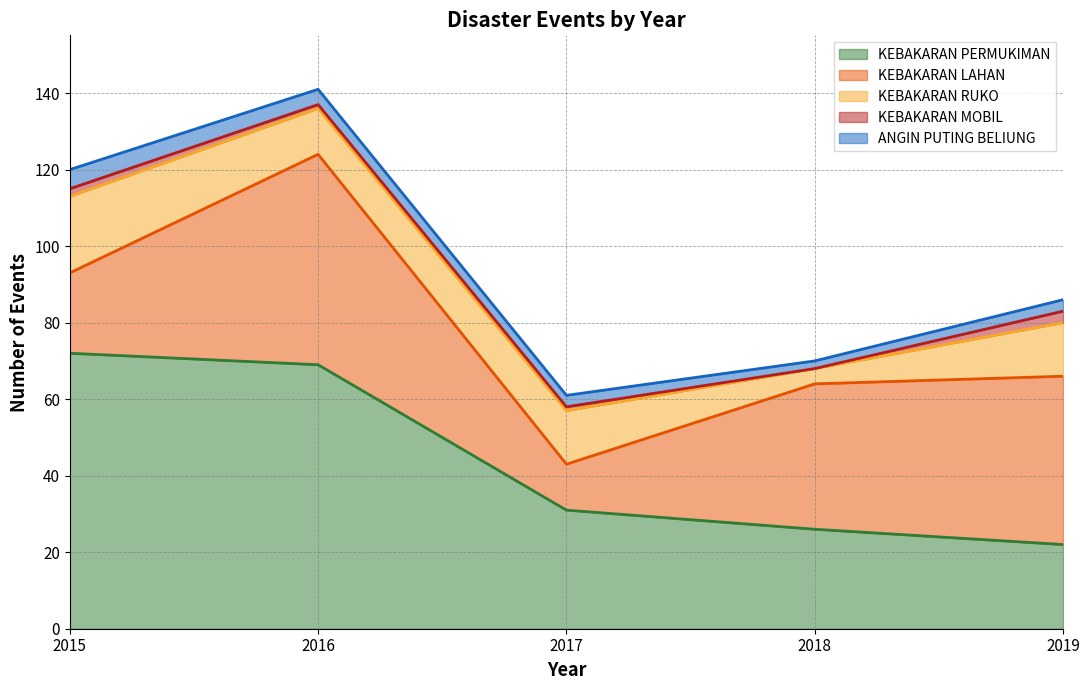

At how many categories does at least one series exceed 42?

3